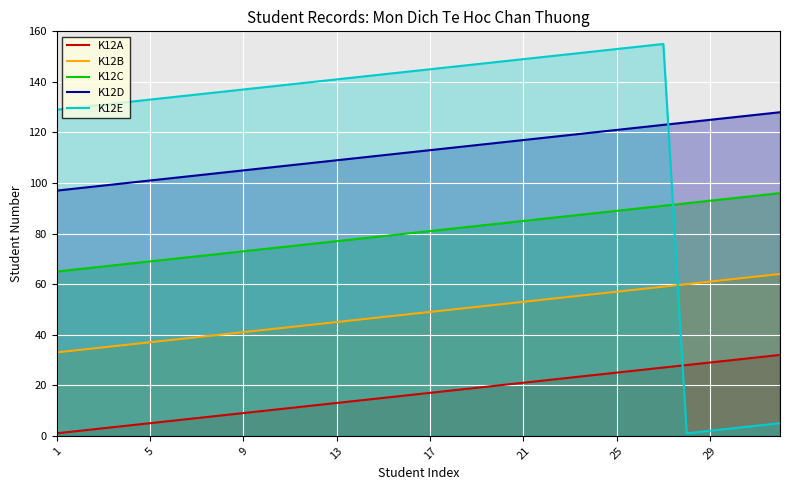

Which series has the widest spread of values?

K12E